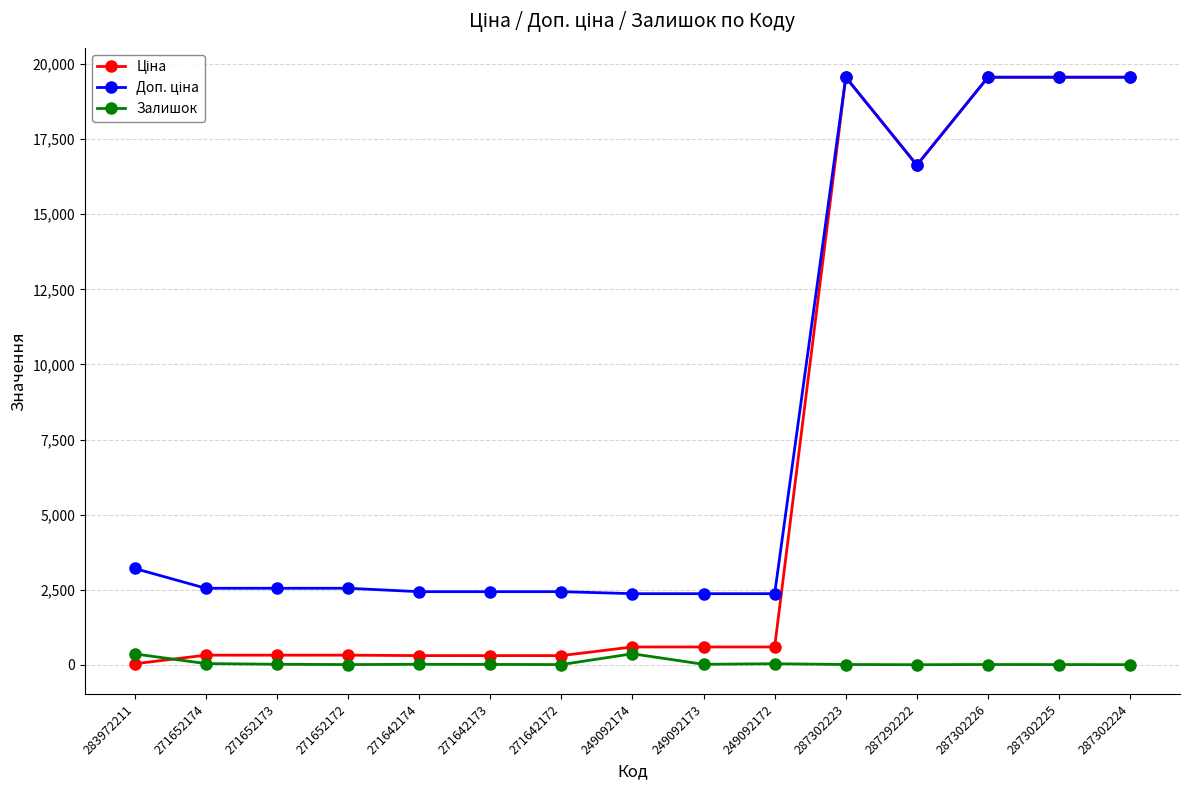

At how many categories does at least one series exceed 15186?

5